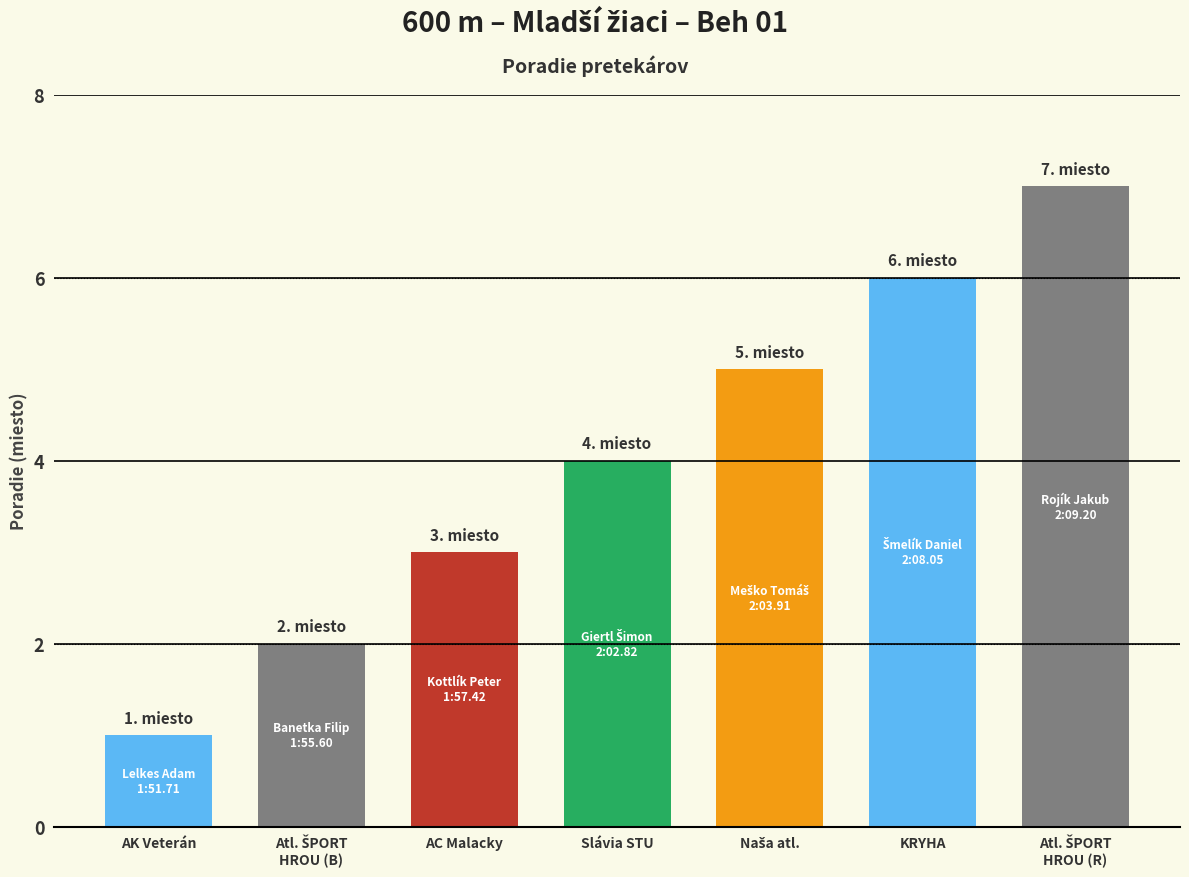

Count the values in the range 2 to 6.

5